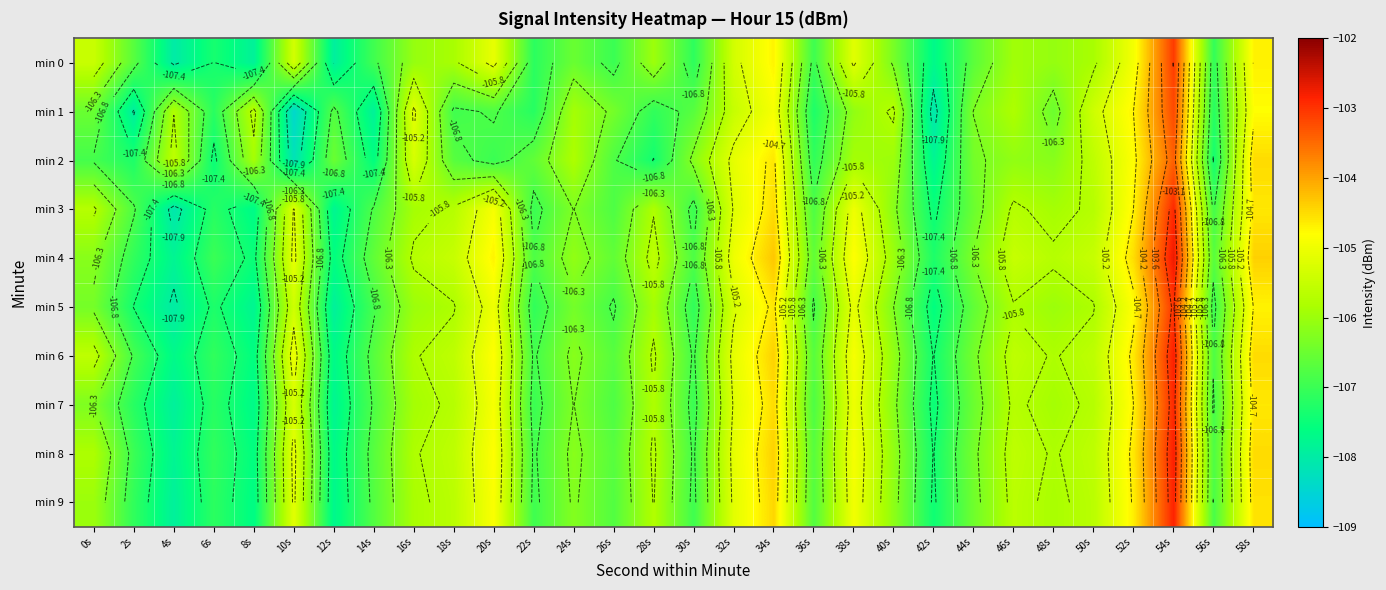

Which series has the largest range (max minus min)?

min 1